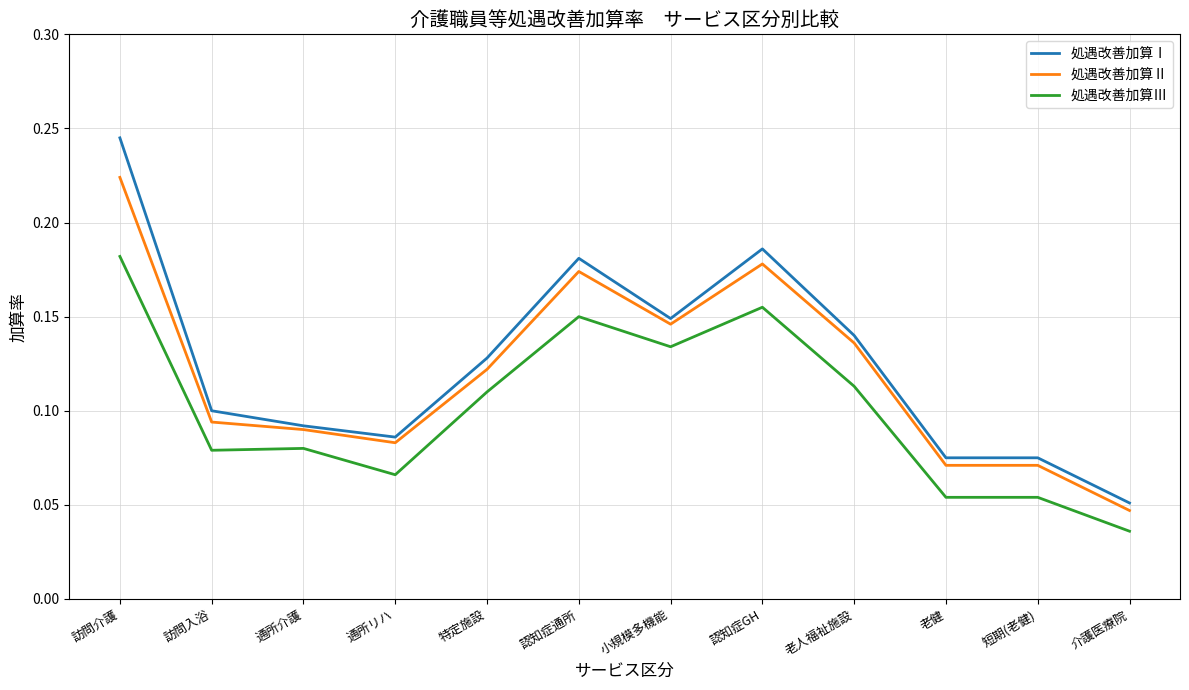

Rank the series at 短期(老健) from highest to lowest value.

処遇改善加算Ⅰ, 処遇改善加算Ⅱ, 処遇改善加算Ⅲ